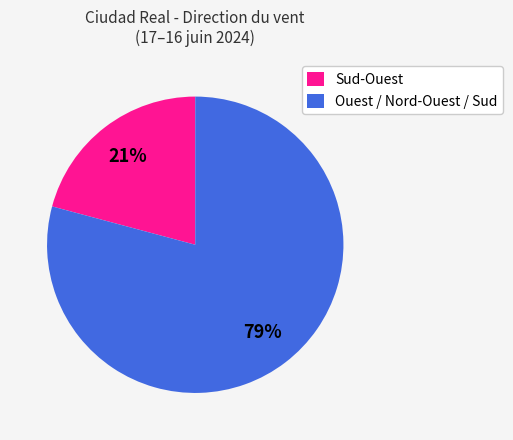

The Sud-Ouest slice represents 28% of the pie. True or false?

False